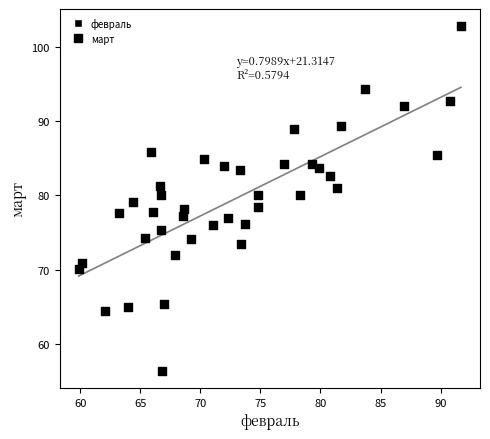

What is the range of X values (max minus min)?

31.8